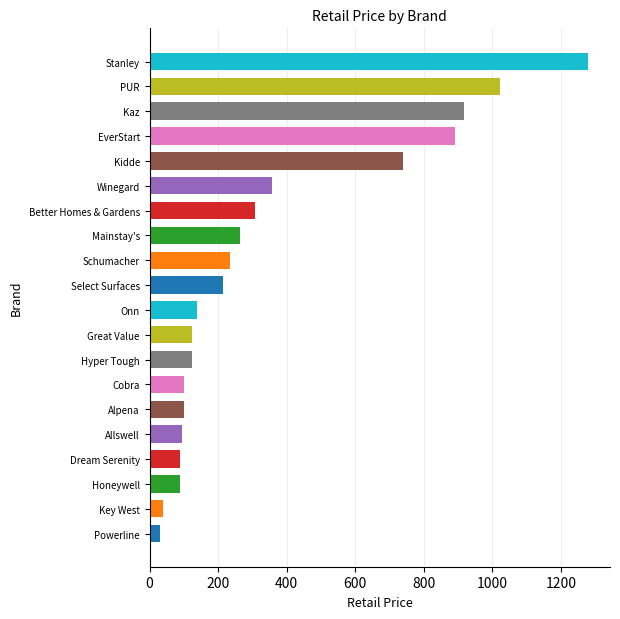

What is the difference between the maximum and minimum values?

1247.5